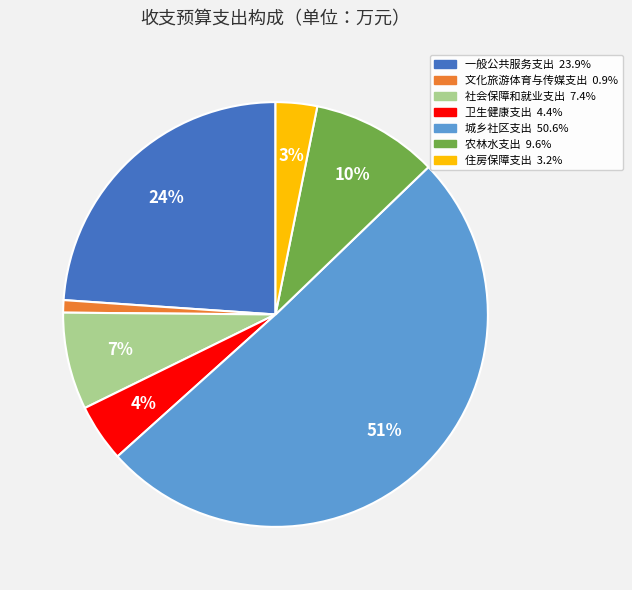

What is the smallest slice in the pie chart?

文化旅游体育与传媒支出